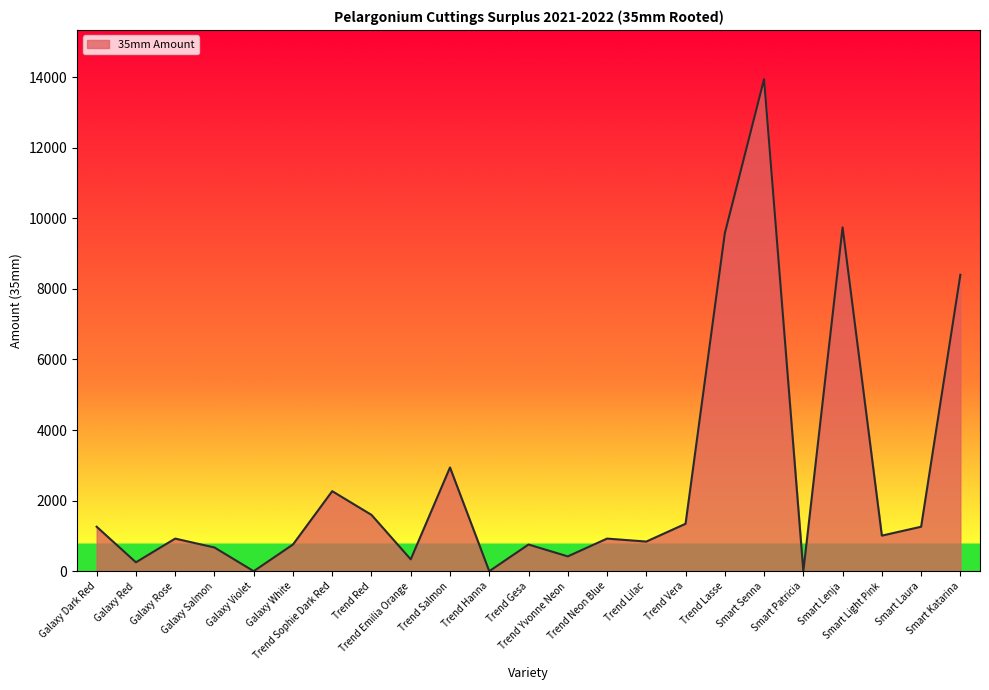

What is the difference between the maximum and minimum values?

13944